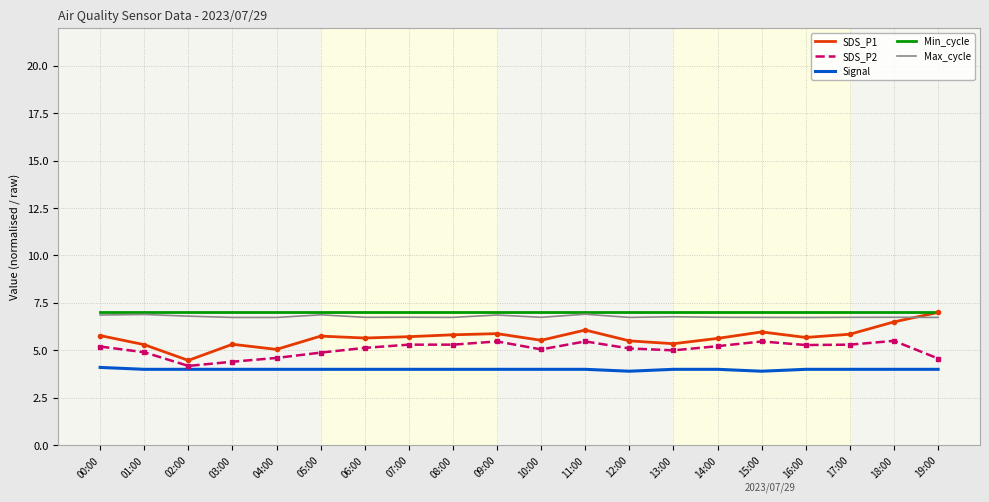

What is the smallest value displayed?

3.9